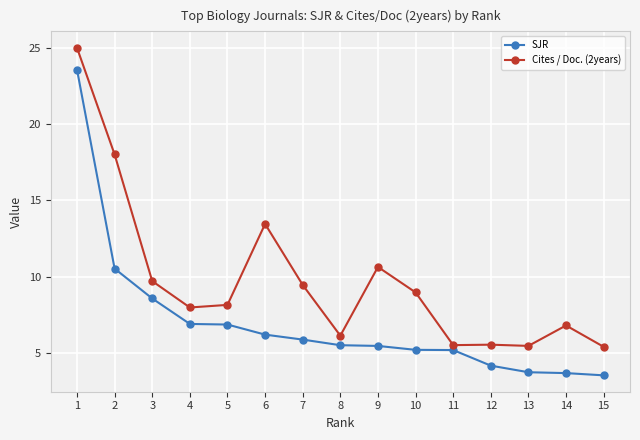

Rank the series at 2 from lowest to highest value.

SJR, Cites / Doc. (2years)